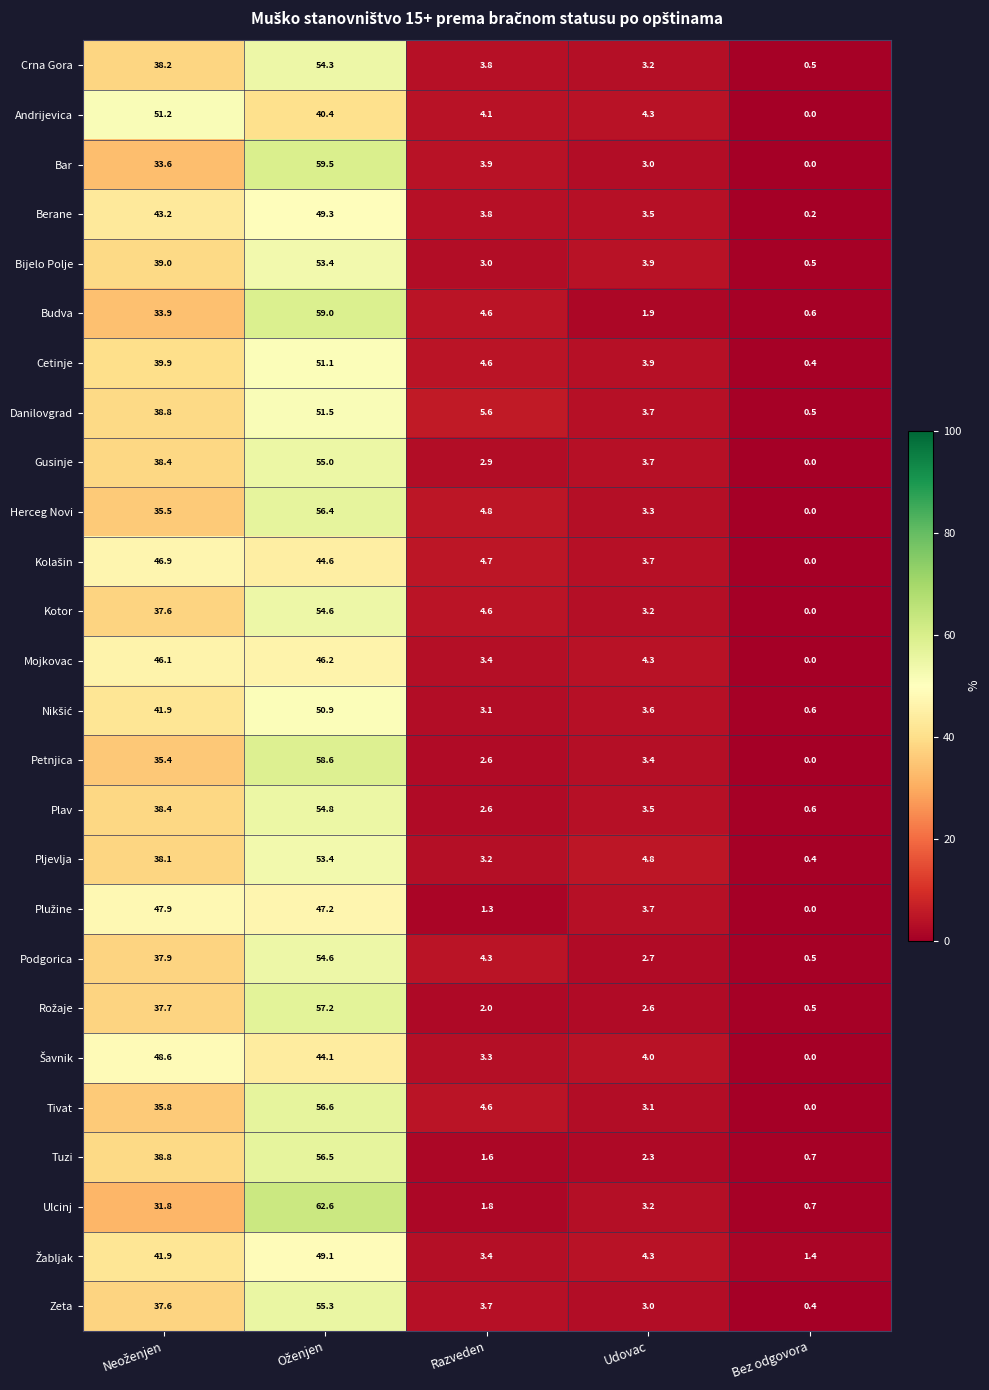

How many values in the Ulcinj series exceed 3?

3